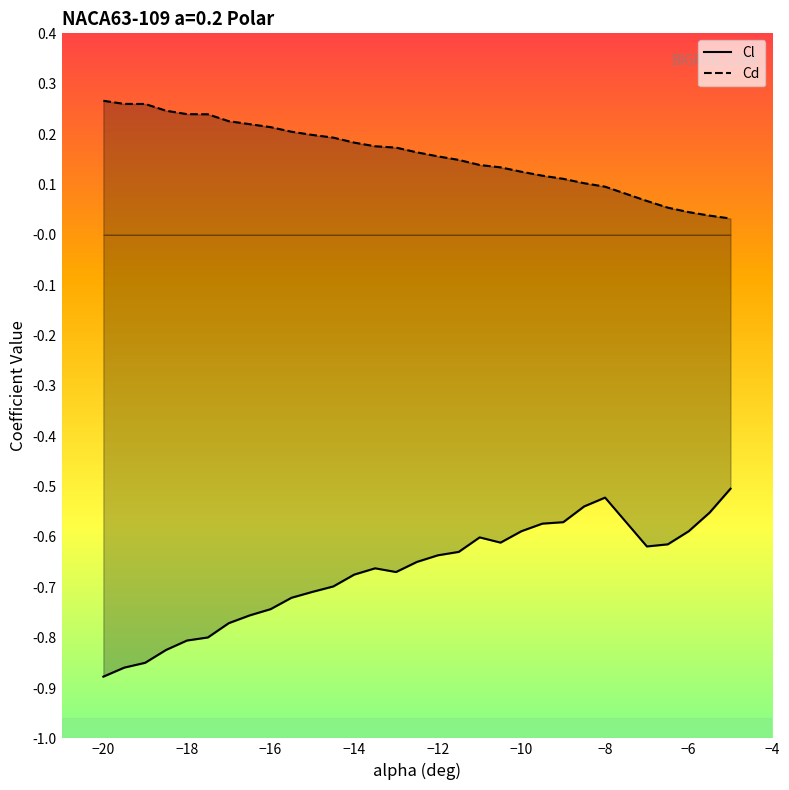

List the series in order of their peak value, lowest first.

Cl, Cd